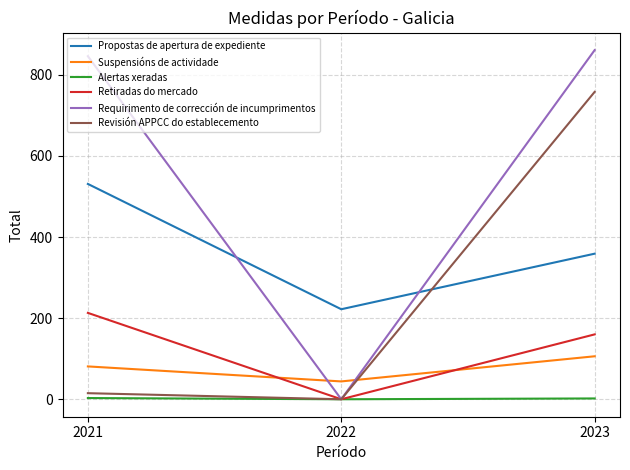

What are all the series names shown in the legend?

Propostas de apertura de expediente, Suspensións de actividade, Alertas xeradas, Retiradas do mercado, Requirimento de corrección de incumprimentos, Revisión APPCC do establecemento